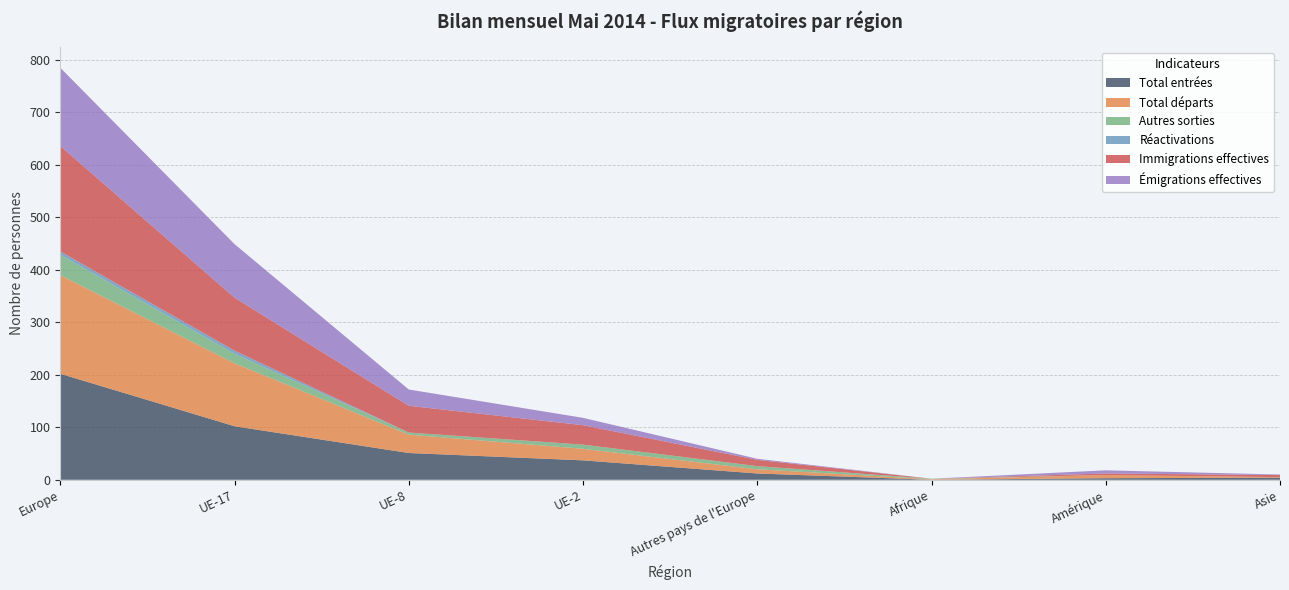

Reading left to right, transcribe all the data shown in this chart.

Total entrées: 202	102	51	37	12	0	3	4
Total départs: 188	120	35	22	8	1	6	1
Autres sorties: 39	18	4	8	6	1	0	0
Réactivations: 6	6	0	0	0	0	0	0
Immigrations effectives: 201	101	51	37	12	0	3	4
Émigrations effectives: 149	102	31	14	2	0	6	1